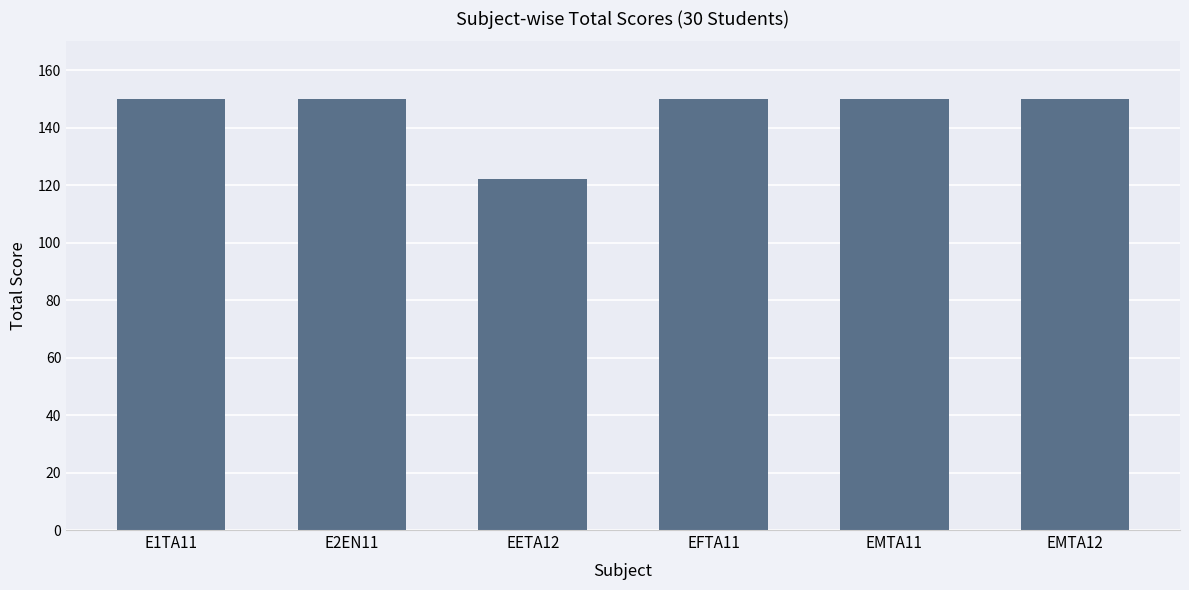

Reading right to left, extract all data points from this chart.

150	150	150	122	150	150